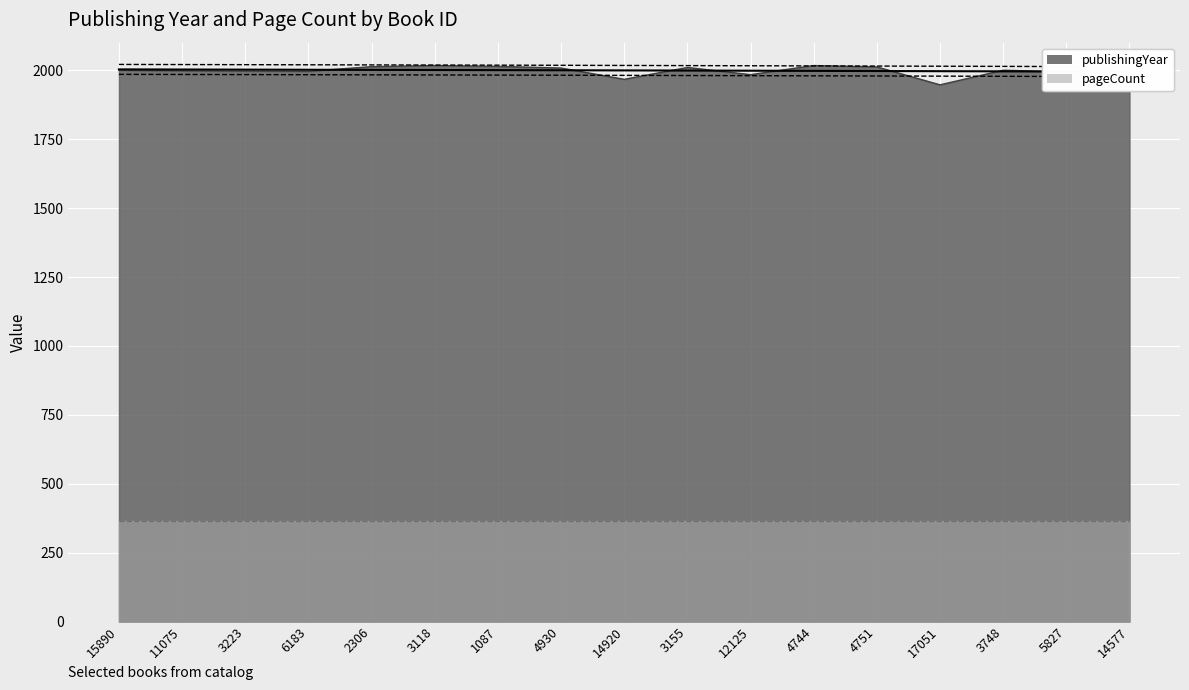

Reading right to left, what are all the values shown in this chart?

14577=2013	5827=1994	3748=2000	17051=1947	4751=2012	4744=2017	12125=1984	3155=2010	14920=1967	4930=2008	1087=2014	3118=2017	2306=2013	6183=1996	3223=1997	11075=1998	15890=2000